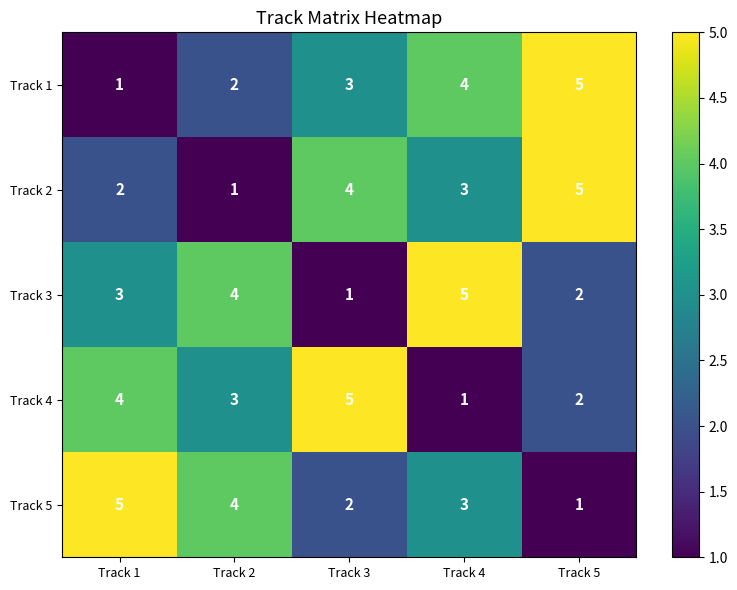

What is the greatest value displayed?

5